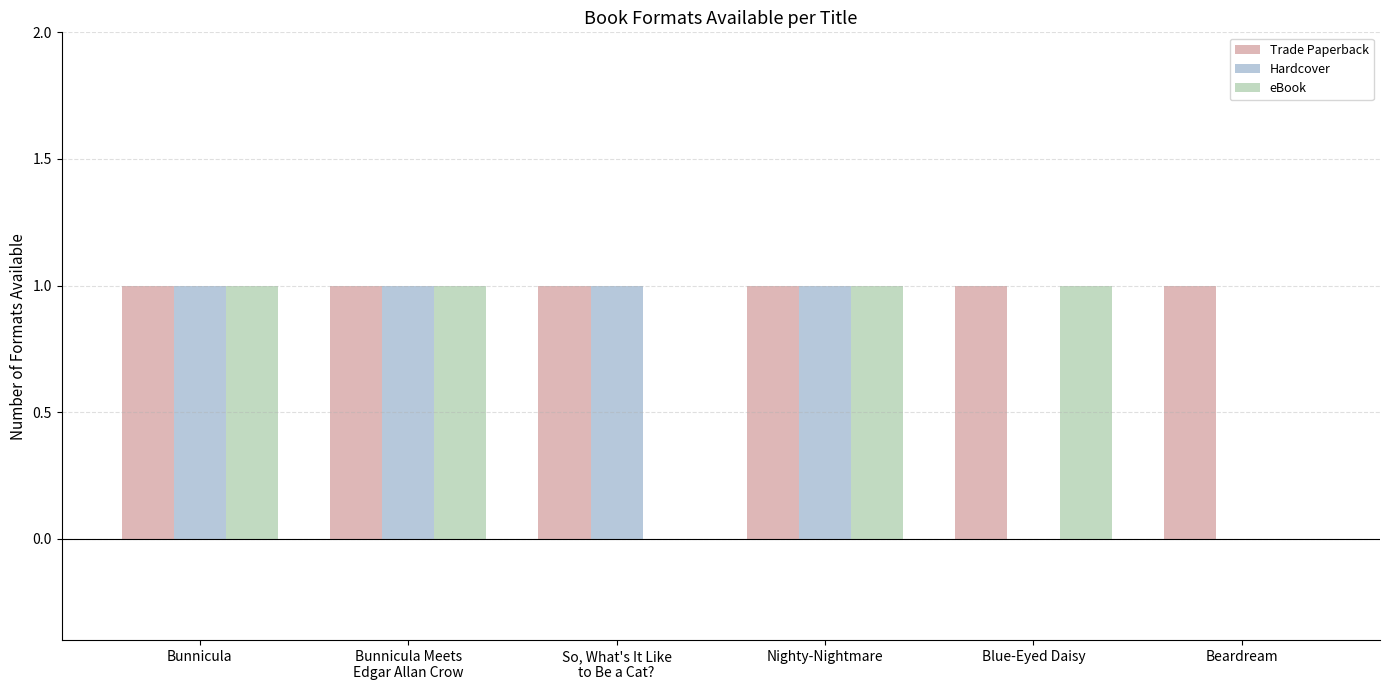

The value of Trade Paperback at Blue-Eyed Daisy is 1. True or false?

True